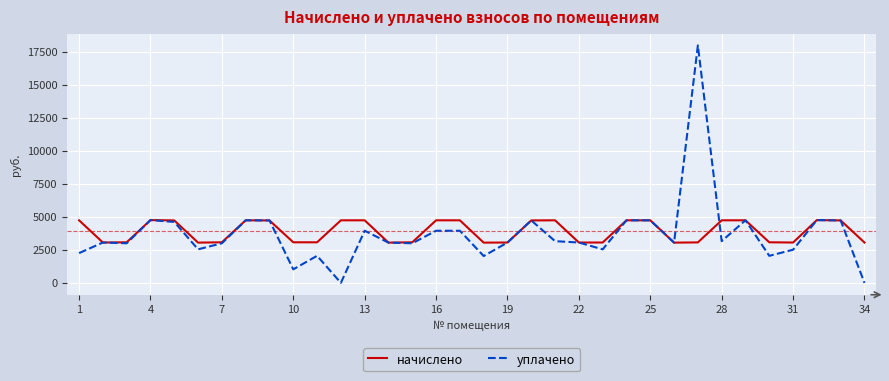

What is the highest value of the начислено series?

4752.7